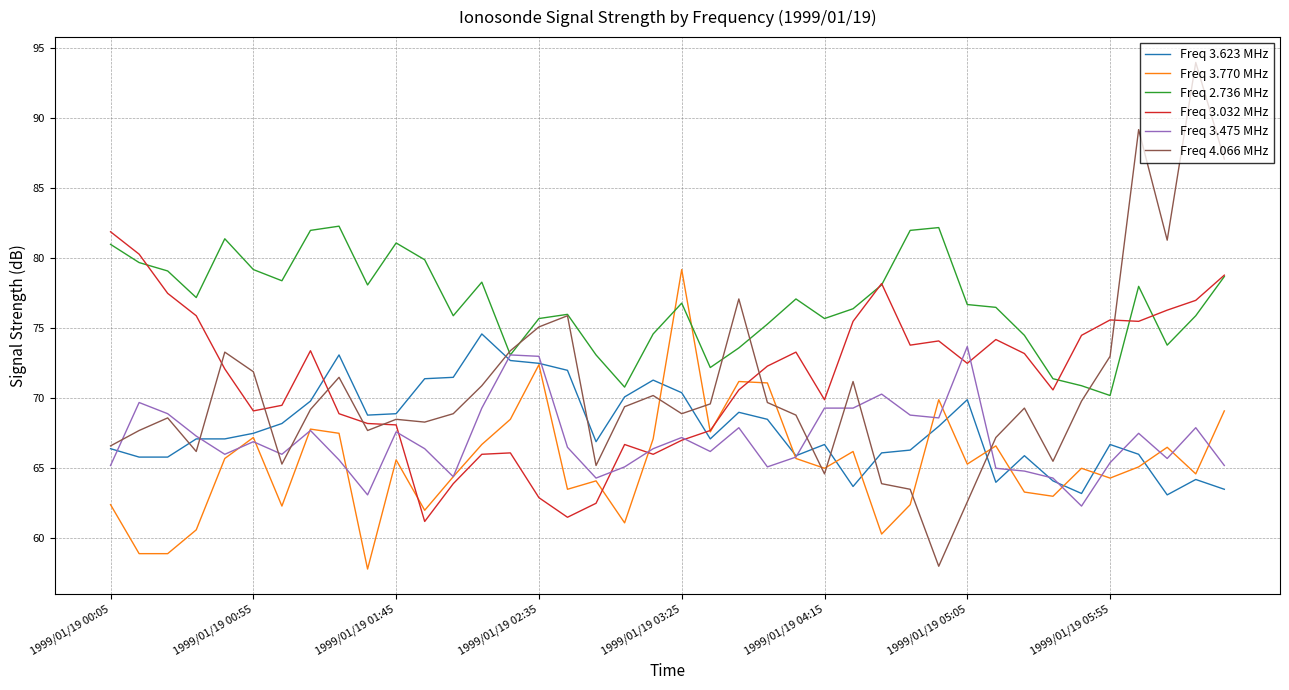

Count the number of categories in the chart.

40